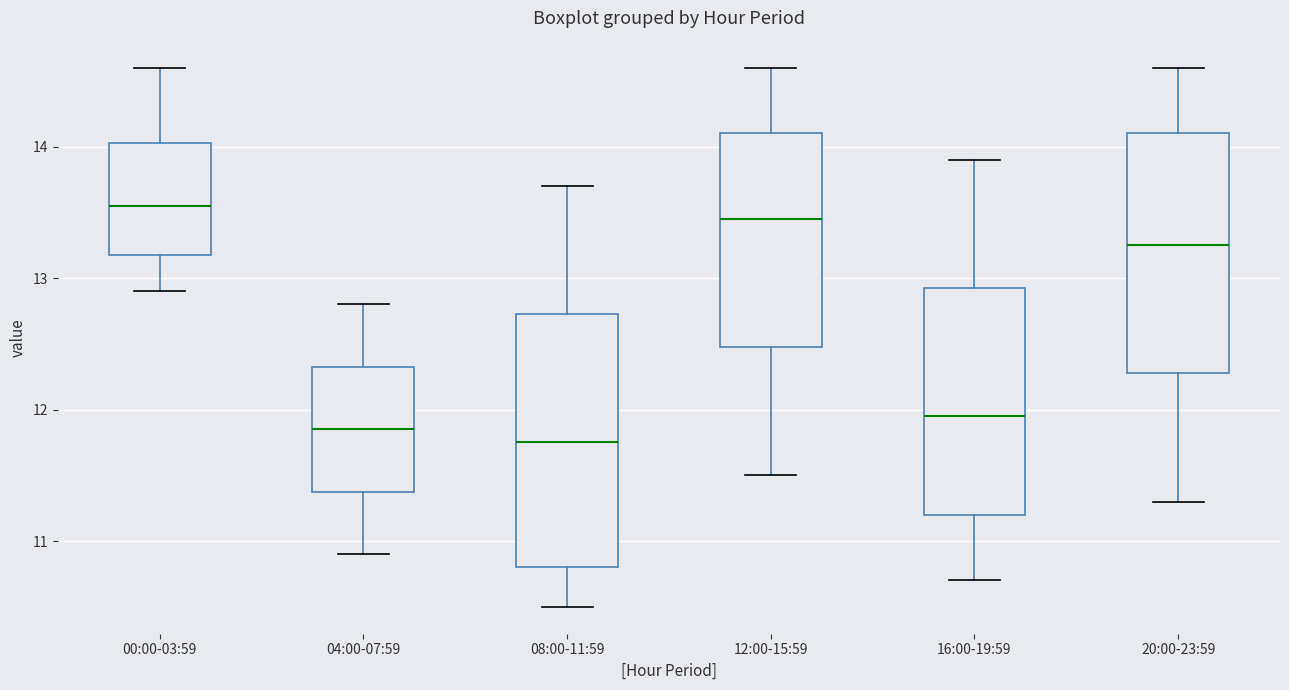

Where does the upper whisker of the box for 00:00-03:59 end on the y-axis? The values are not printed on the chart, so give them approximately, as read against the axis.

14.6